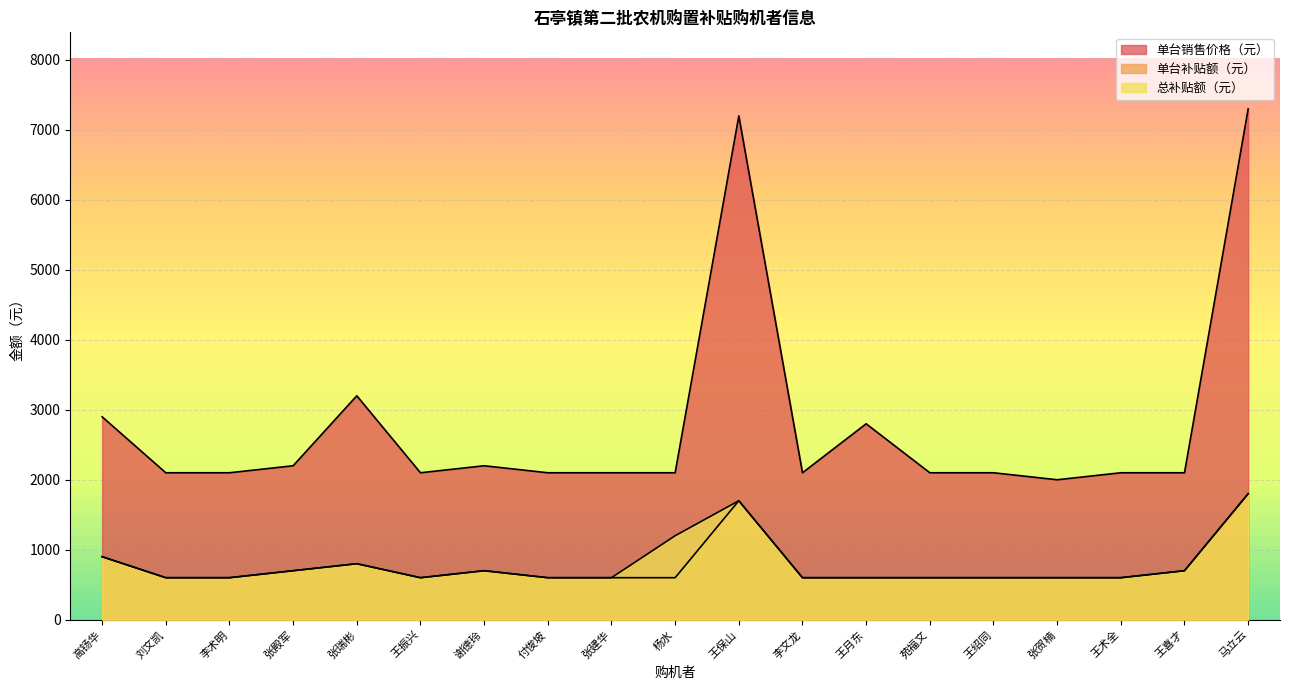

Read the 单台补贴额（元） value at 张贺楠.

600